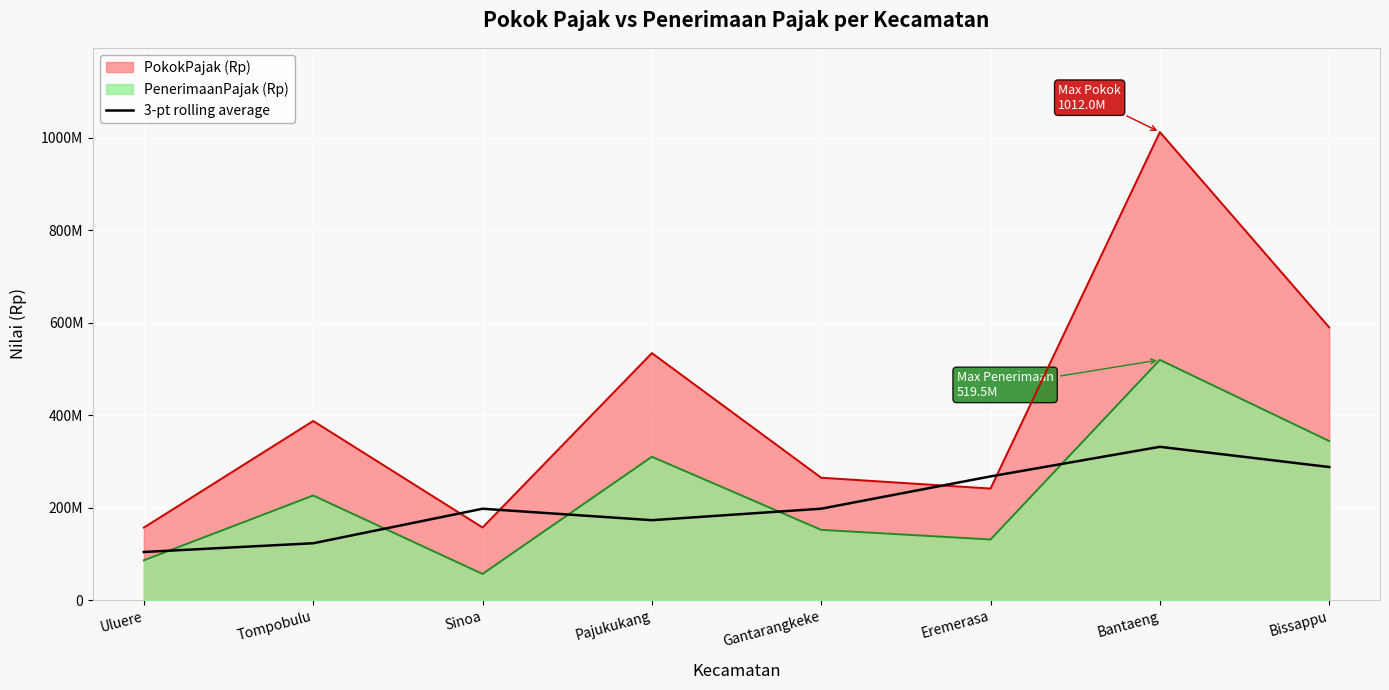

How many lines are shown in the chart?

1